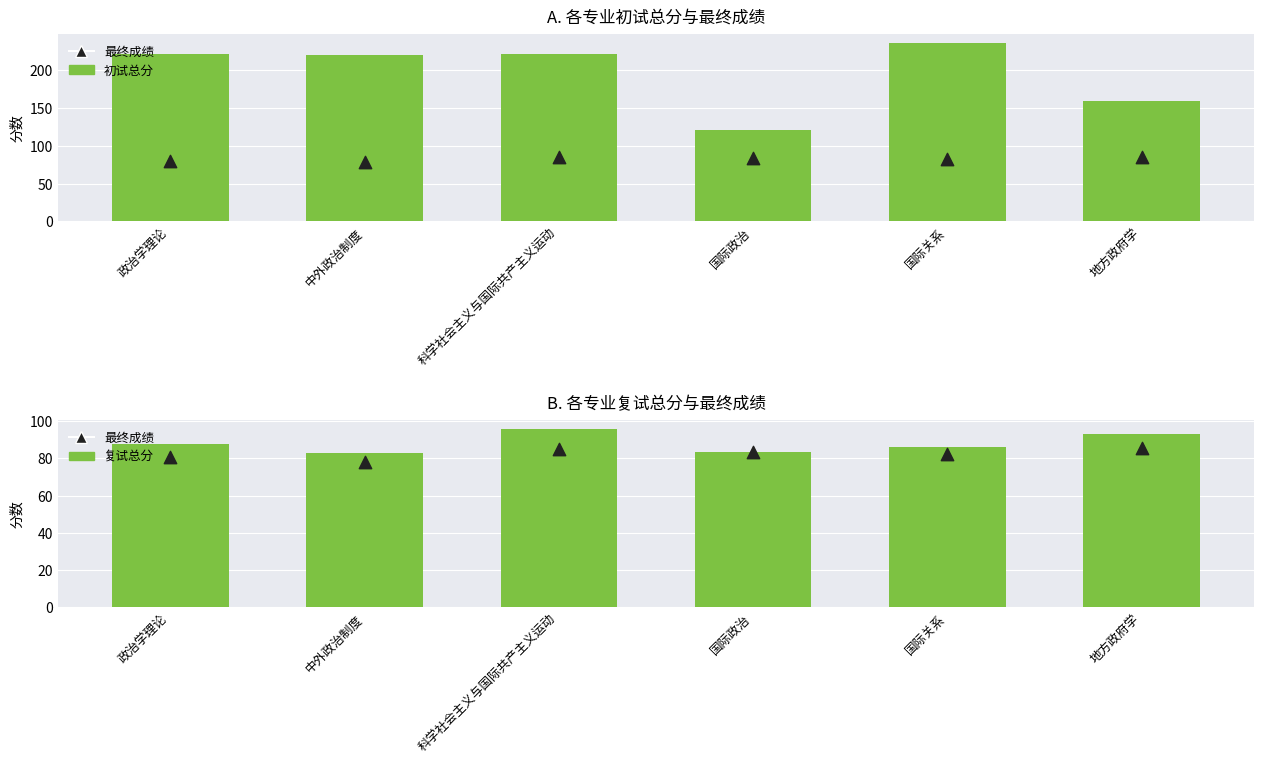

At which category is the sum across all series the highest?

国际关系